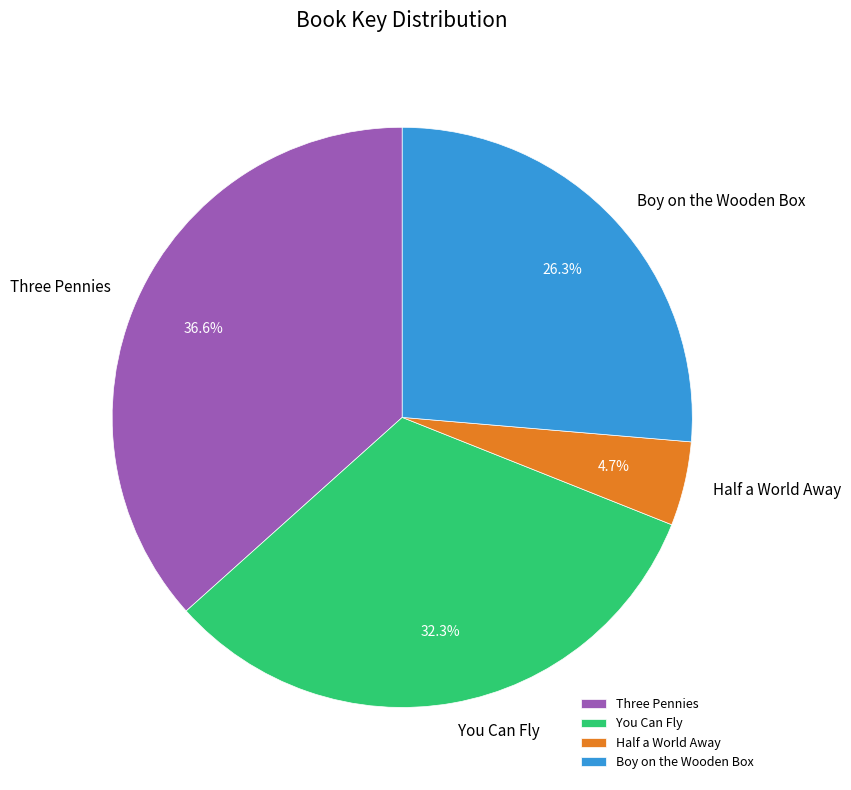

Do Half a World Away and Boy on the Wooden Box together represent more than half of the pie?

No